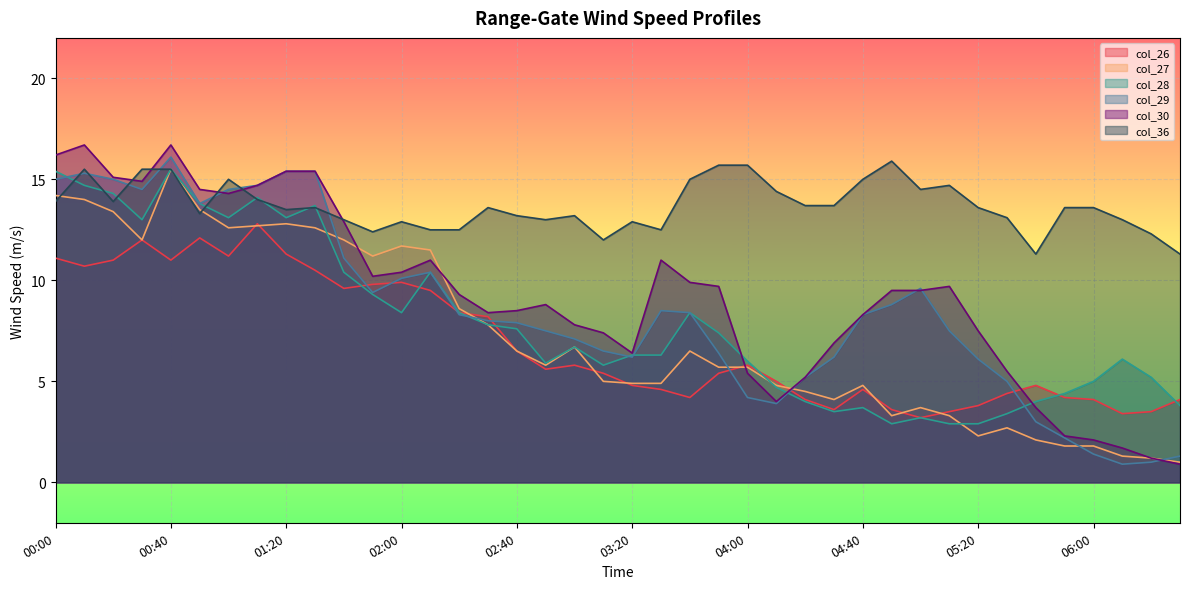

List the series in order of their peak value, highest first.

col_30, col_29, col_36, col_27, col_28, col_26